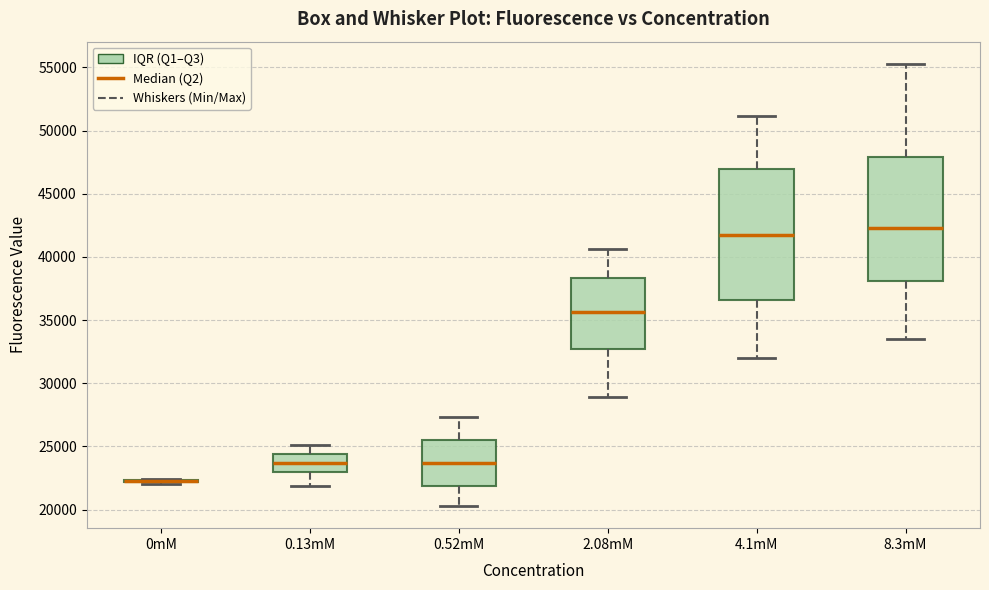

Reading left to right, read every box against the y-axis: the position of its median line, the range the box covers, and the ends of its whiskers. The values are not printed on the chart, so give them approximately, as read against the axis.

0mM: box collapsed to a line at 22000, whiskers 22000 to 22500
0.13mM: median 23500, box 23000 to 24500, whiskers 22000 to 25000
0.52mM: median 23500, box 22000 to 25500, whiskers 20500 to 27500
2.08mM: median 35500, box 32500 to 38500, whiskers 29000 to 40500
4.1mM: median 41500, box 36500 to 47000, whiskers 32000 to 51000
8.3mM: median 42500, box 38000 to 48000, whiskers 33500 to 55500